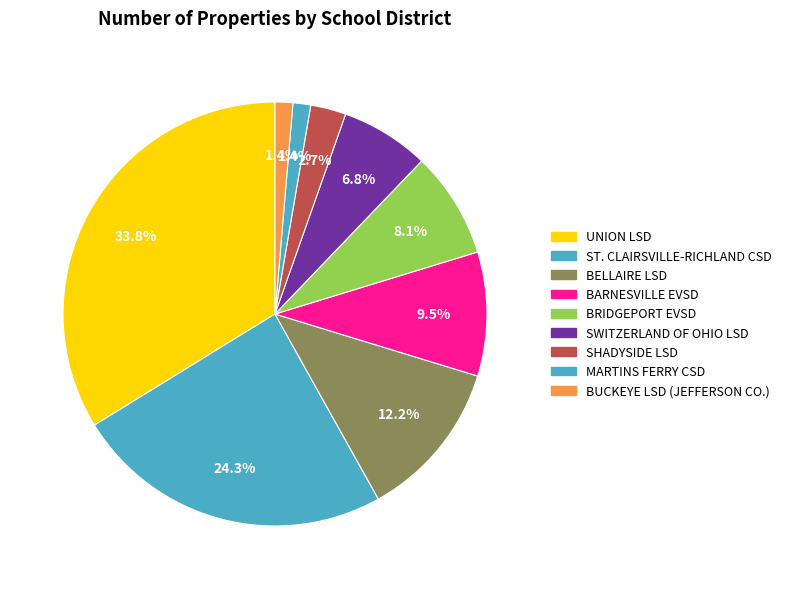

Which has a higher value, BELLAIRE LSD or SWITZERLAND OF OHIO LSD?

BELLAIRE LSD